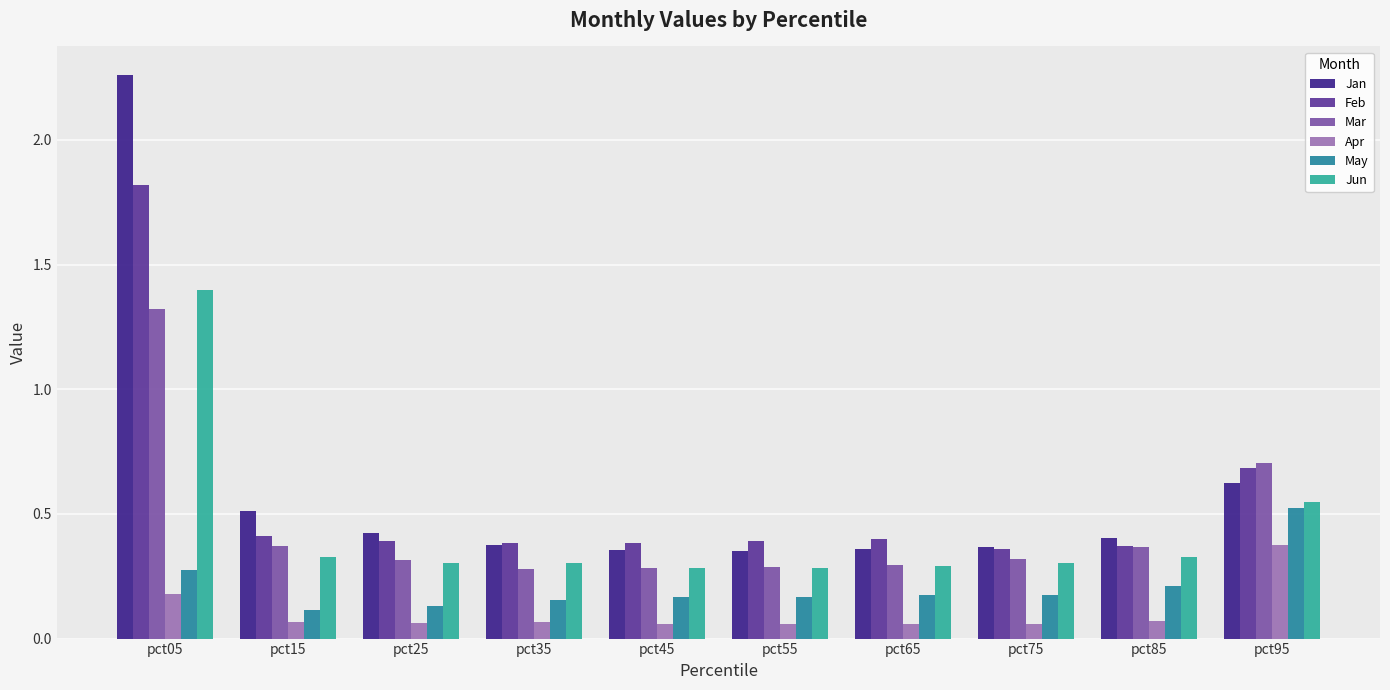

Rank the series by their maximum value, from lowest to highest.

Apr, May, Mar, Jun, Feb, Jan